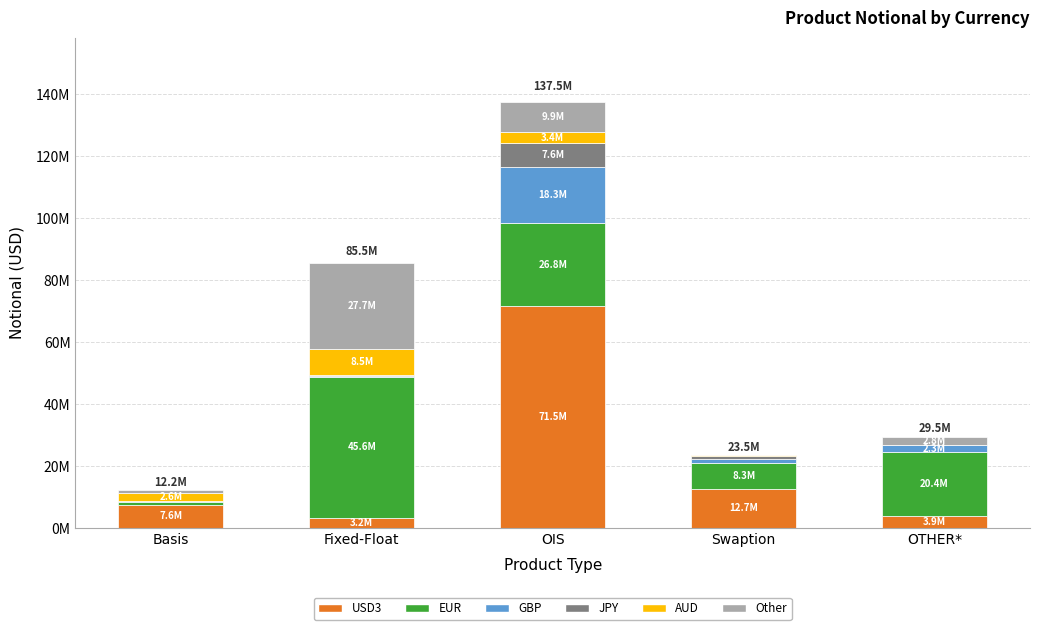

Does the chart contain stacked bars?

Yes